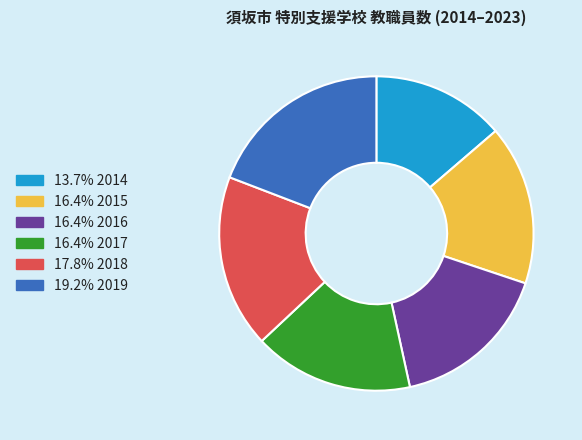

Does any single category account for the majority?

No